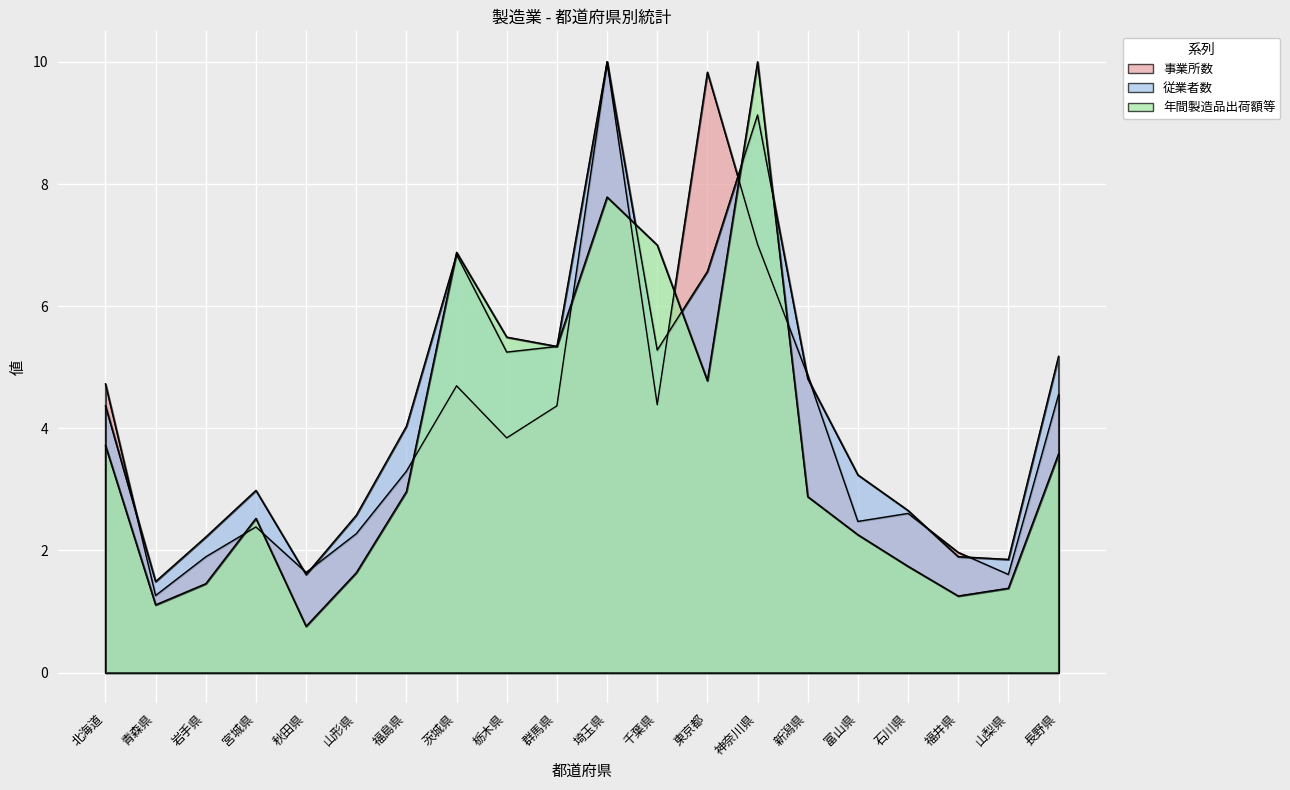

Is it true that 事業所数 equals 3.3 at 福島県?

True